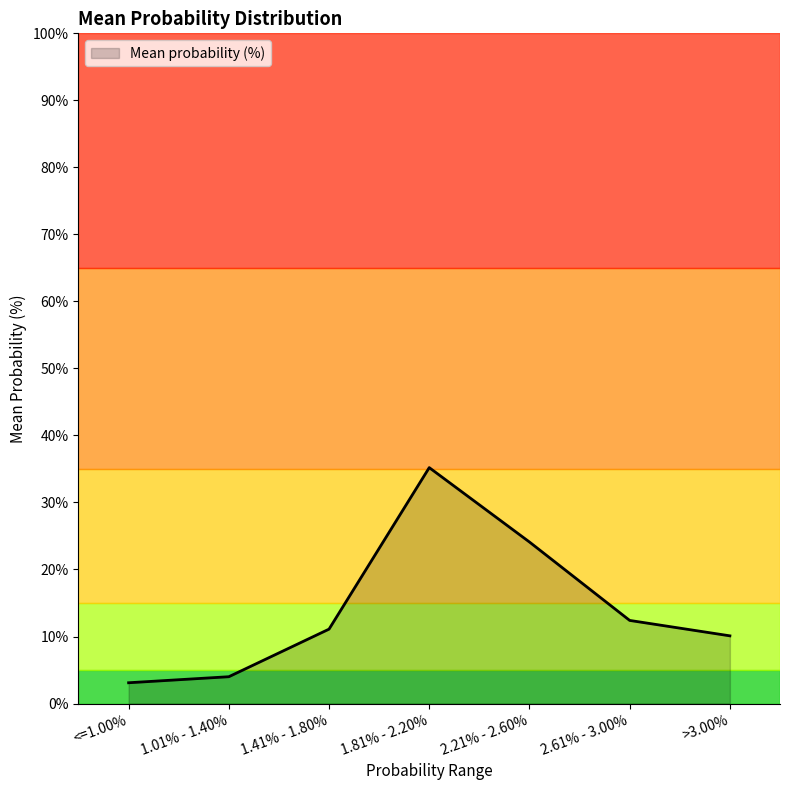

Rank the categories by value from lowest to highest.

<=1.00%, 1.01% - 1.40%, >3.00%, 1.41% - 1.80%, 2.61% - 3.00%, 2.21% - 2.60%, 1.81% - 2.20%